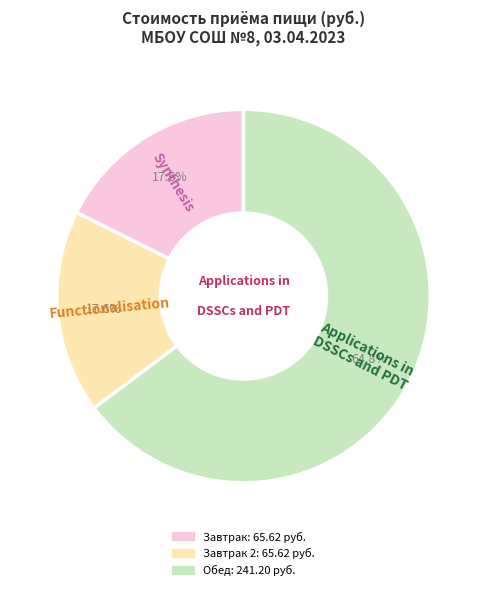

Count the number of slices in the pie.

3